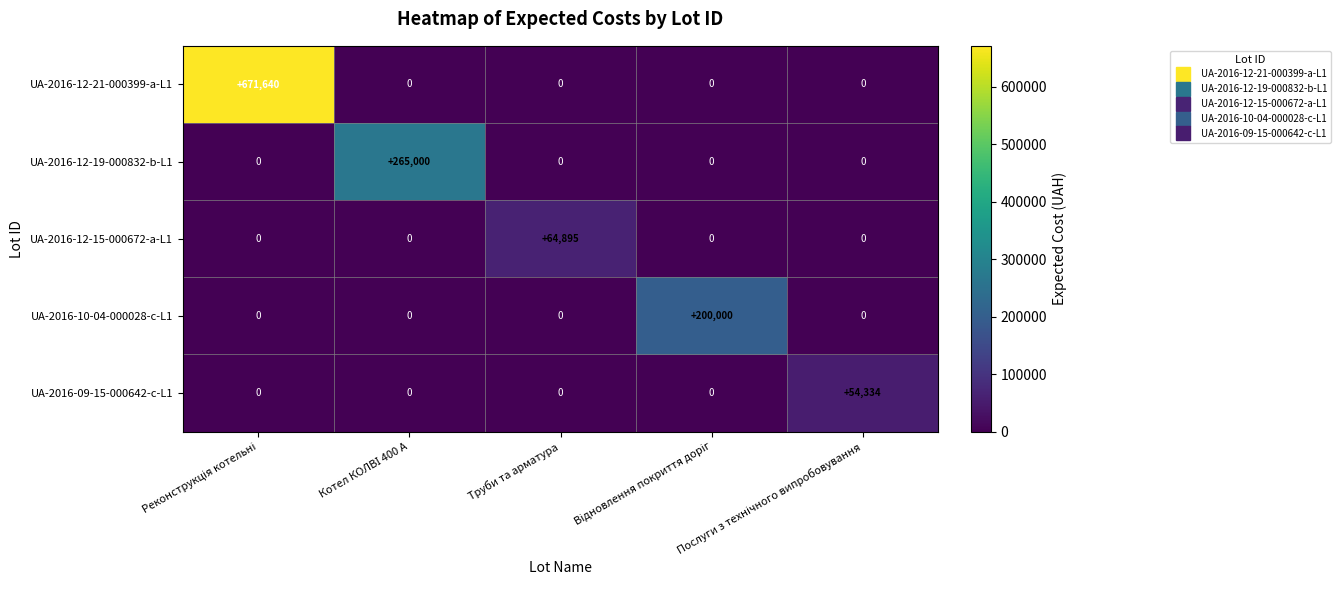

Which series has the largest total across all categories?

UA-2016-12-21-000399-a-L1